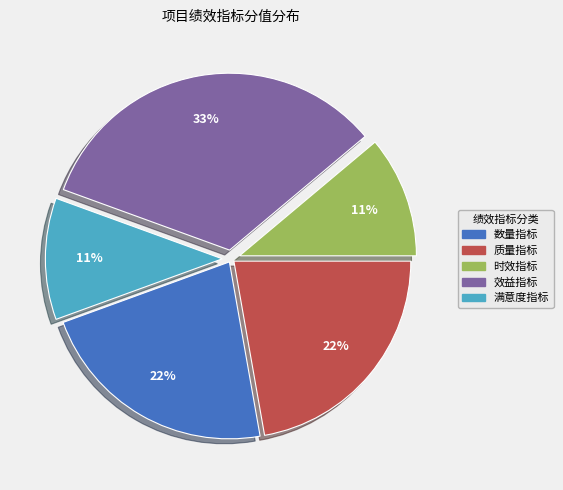

To the nearest percent, what portion does 效益指标 represent?

33%